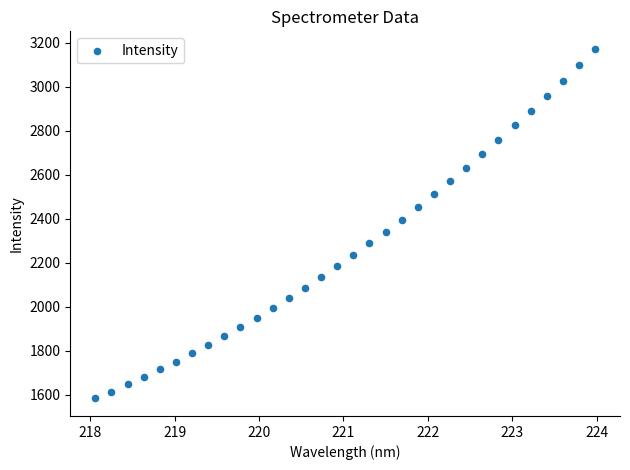

What is the range of X values (max minus min)?

5.9